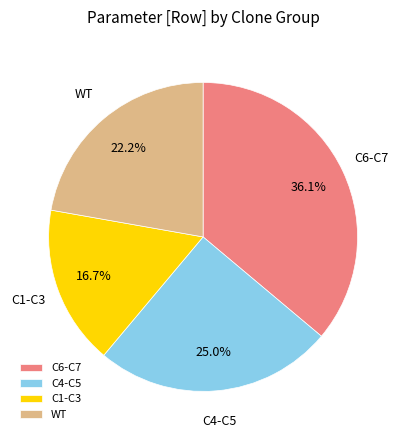

What is the total percentage of C1-C3 and C4-C5?

41.7%